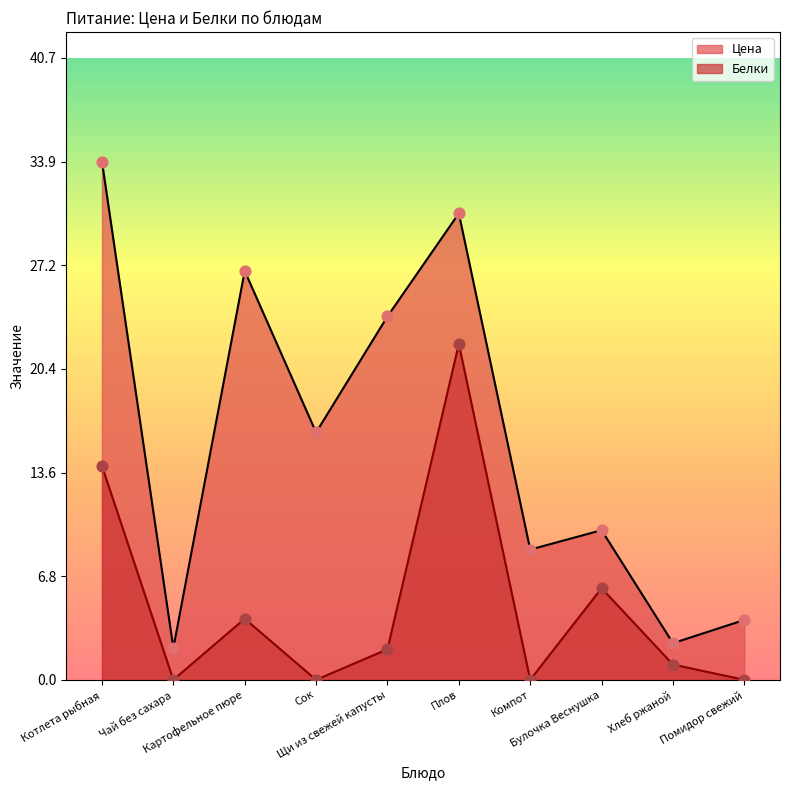

What are all the series names shown in the legend?

Цена, Белки